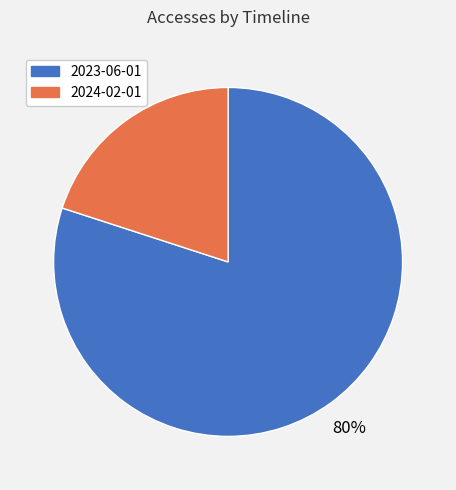

To the nearest percent, what is the difference between the 2023-06-01 and 2024-02-01 slice percentages?

60%